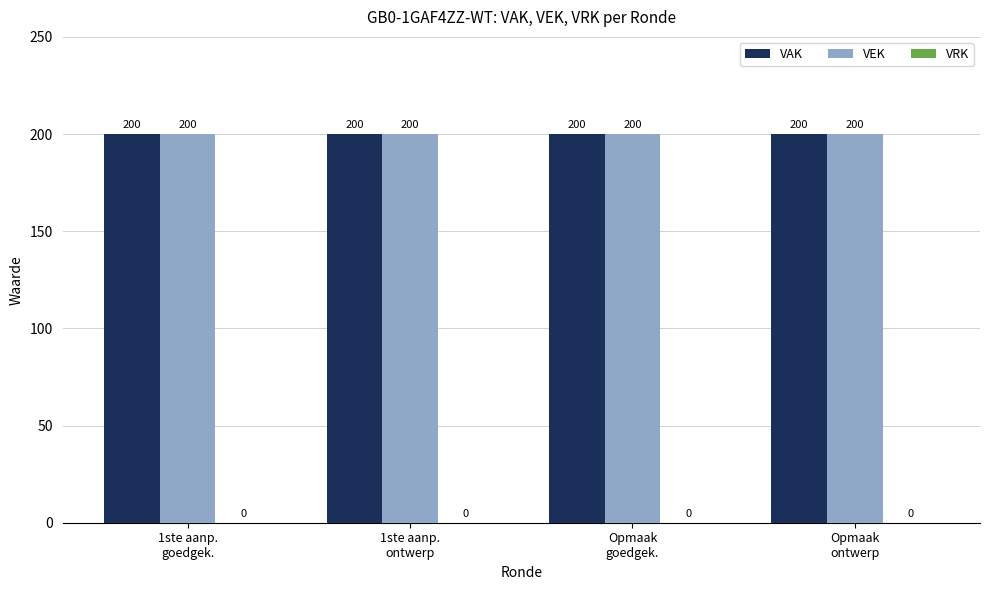

At which category does the chart reach its minimum across all series?

1ste aanp.
goedgek.